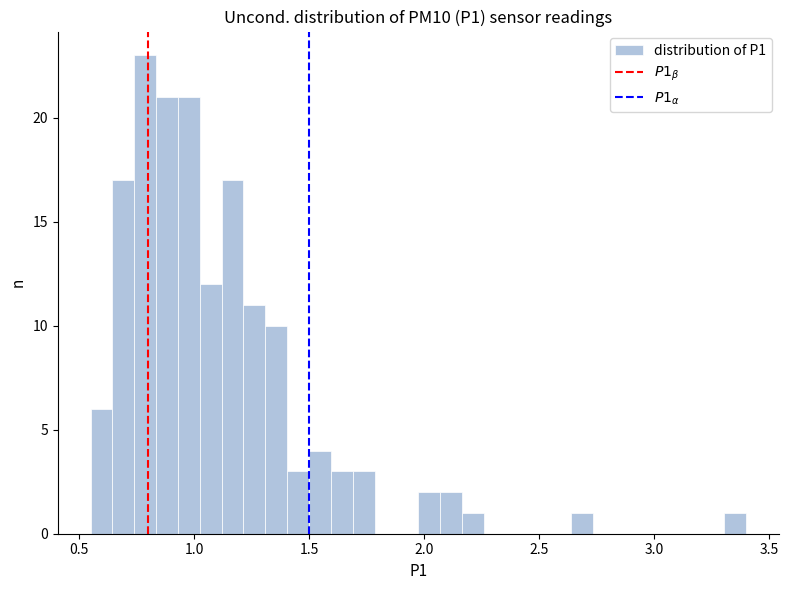

Read against the x-axis, roughly where is the centre of the tallest bar?

0.80